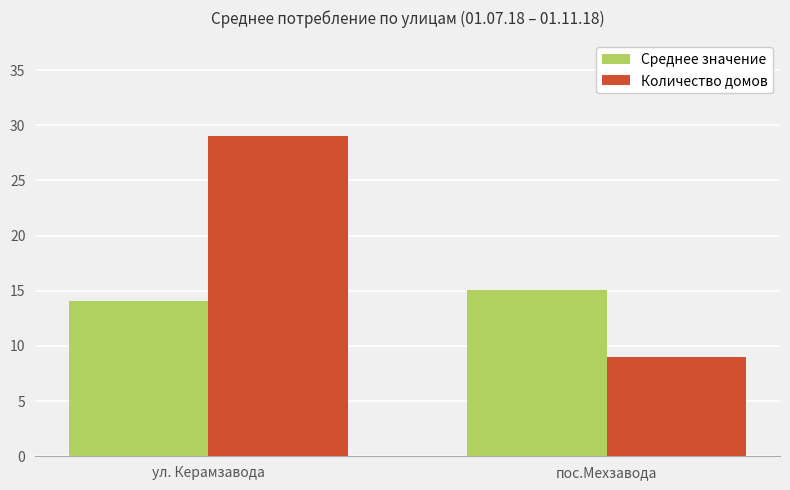

The Среднее значение series shows 15.1 at пос.Мехзавода. True or false?

True